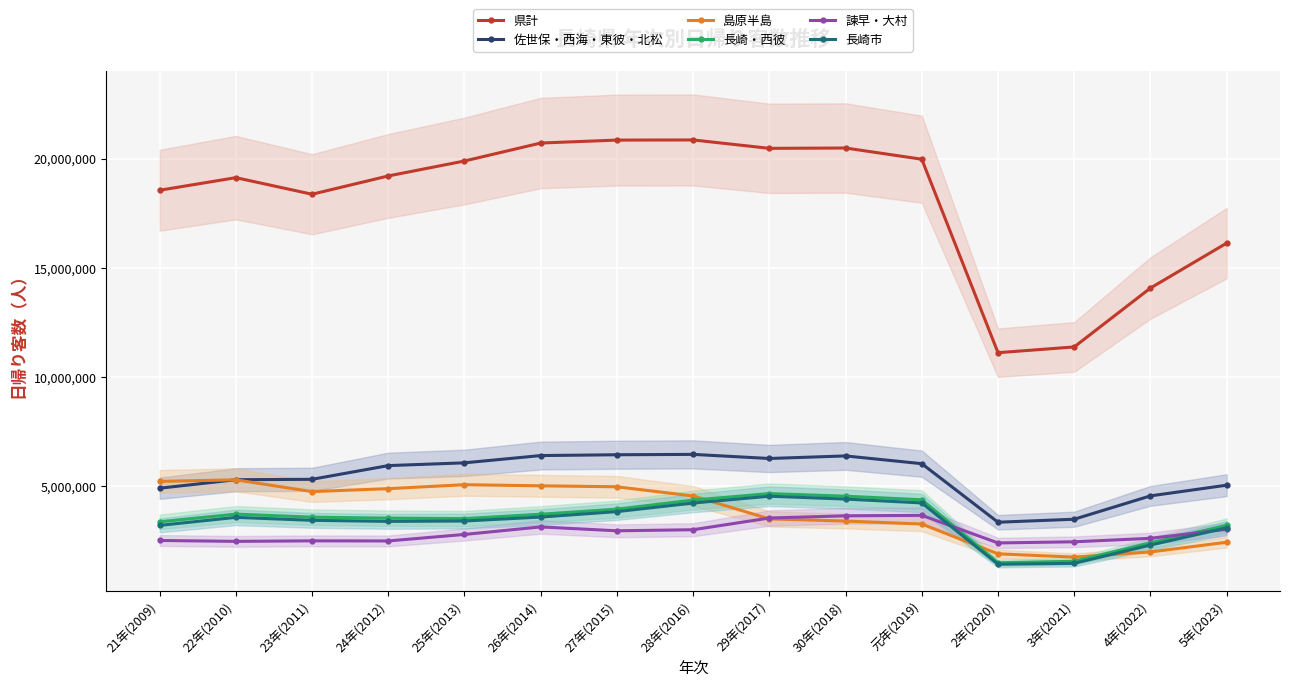

How many data points in 長崎市 are less than 3415400?

7